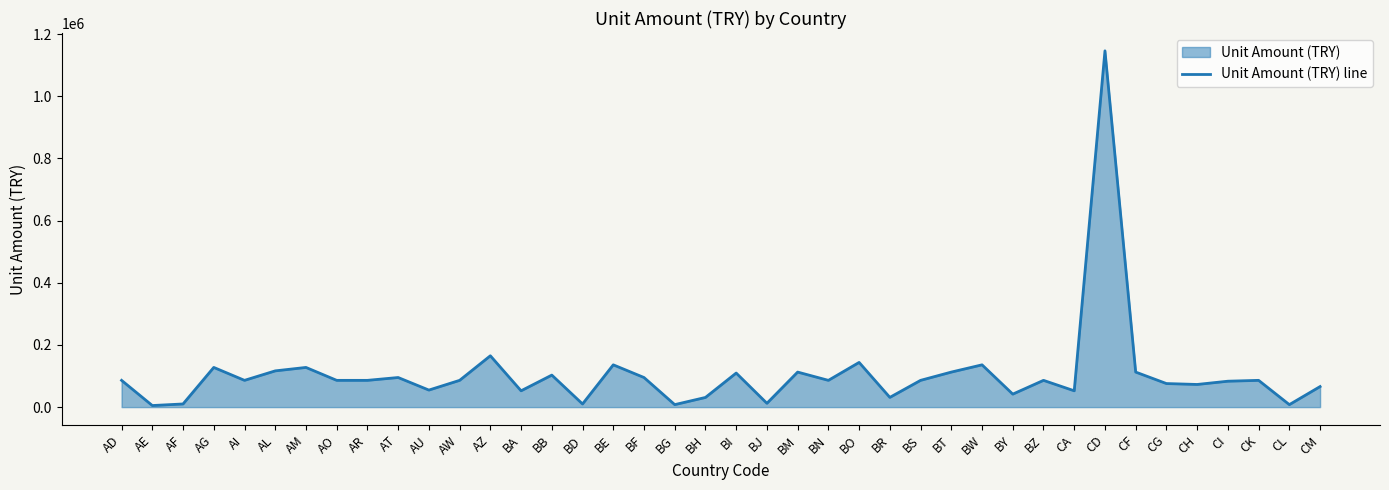

What is the value of the 31st point from the left?

86061